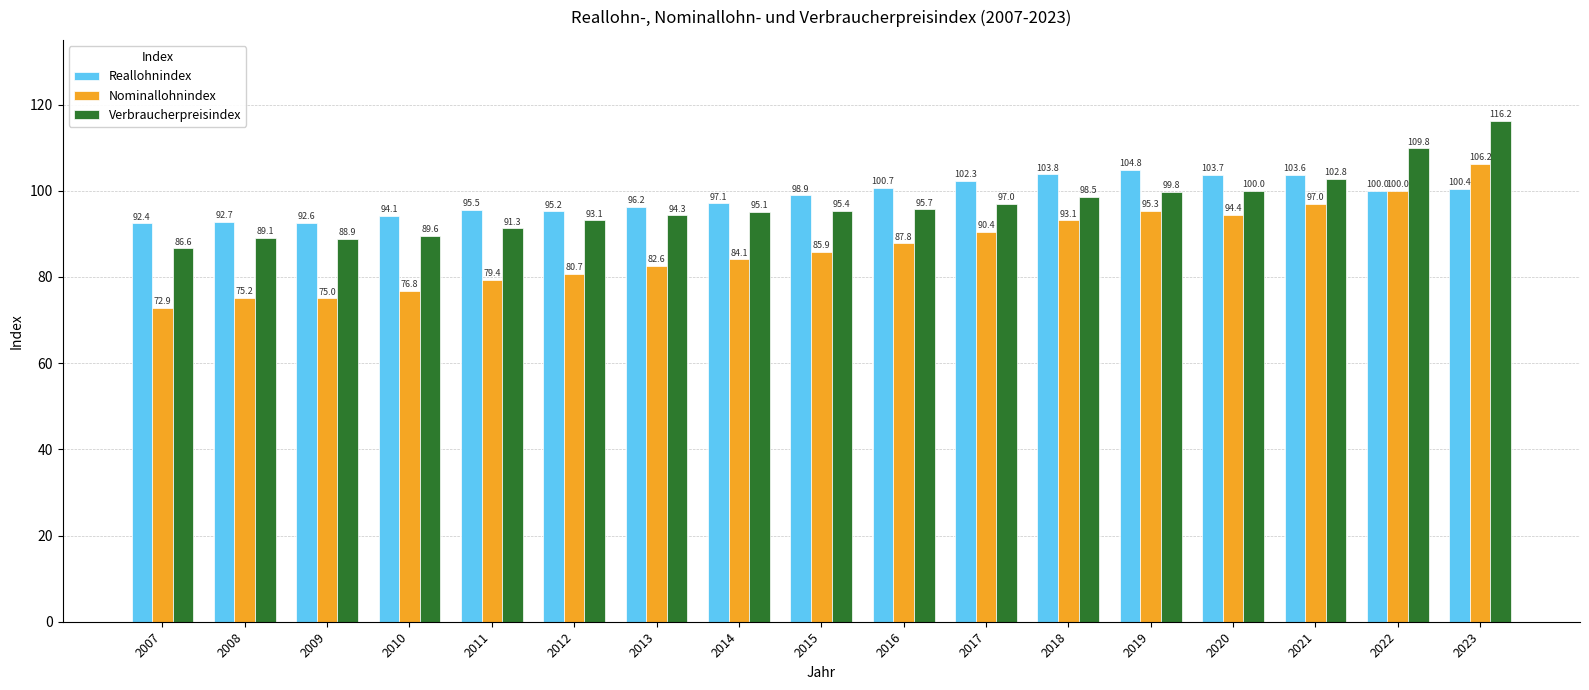

Rank the series by their maximum value, from lowest to highest.

Reallohnindex, Nominallohnindex, Verbraucherpreisindex